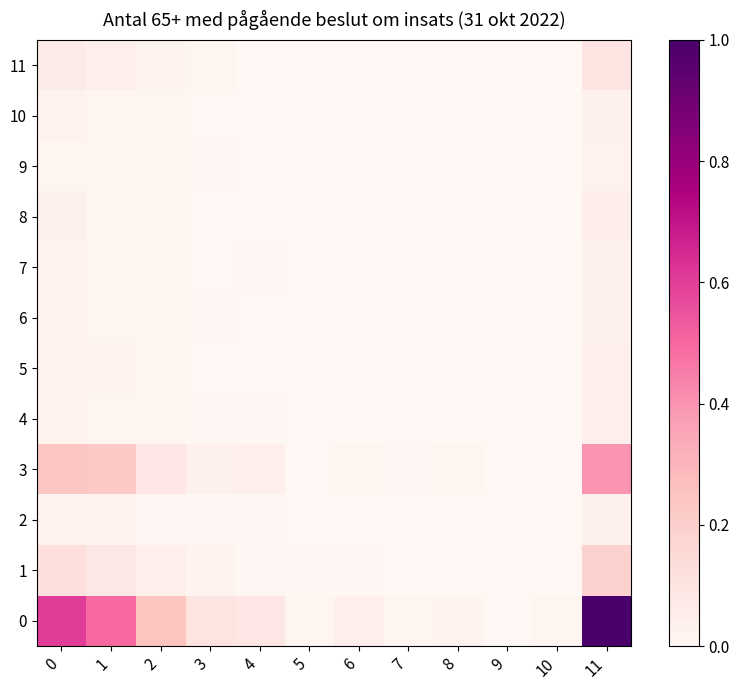

List the series in order of their peak value, lowest first.

9, 7, 6, 2, 10, 4, 5, 8, 11, 1, 3, 0